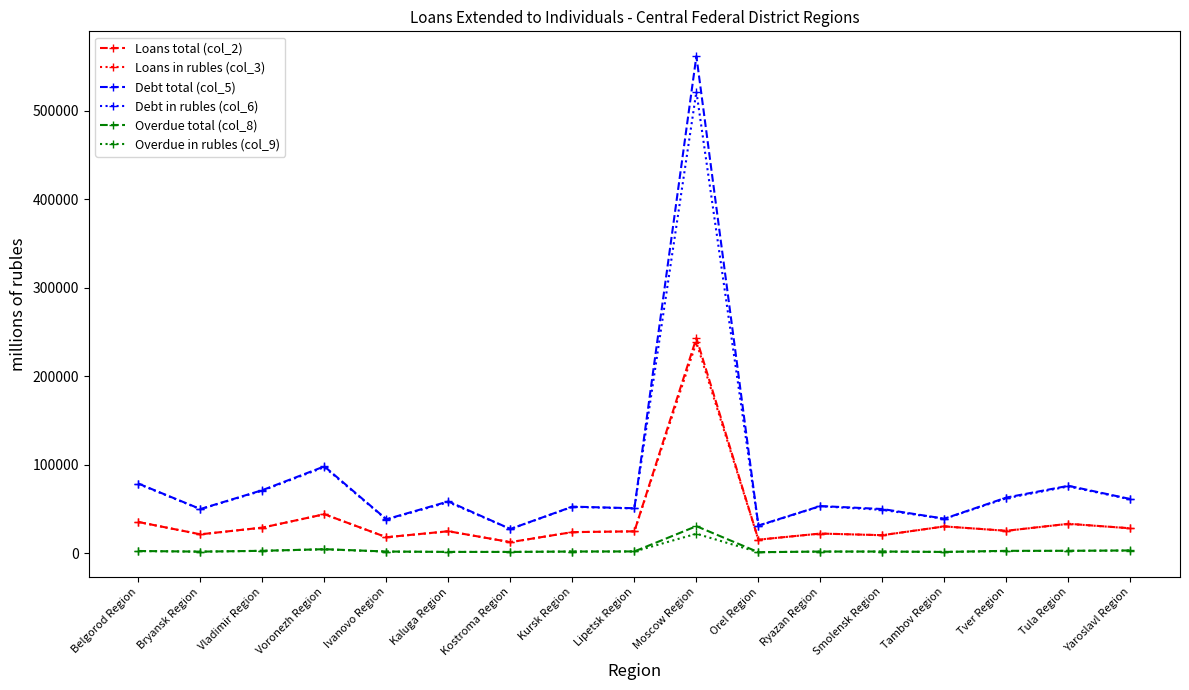

The value of Loans total (col_2) at Kostroma Region is 12476. True or false?

True